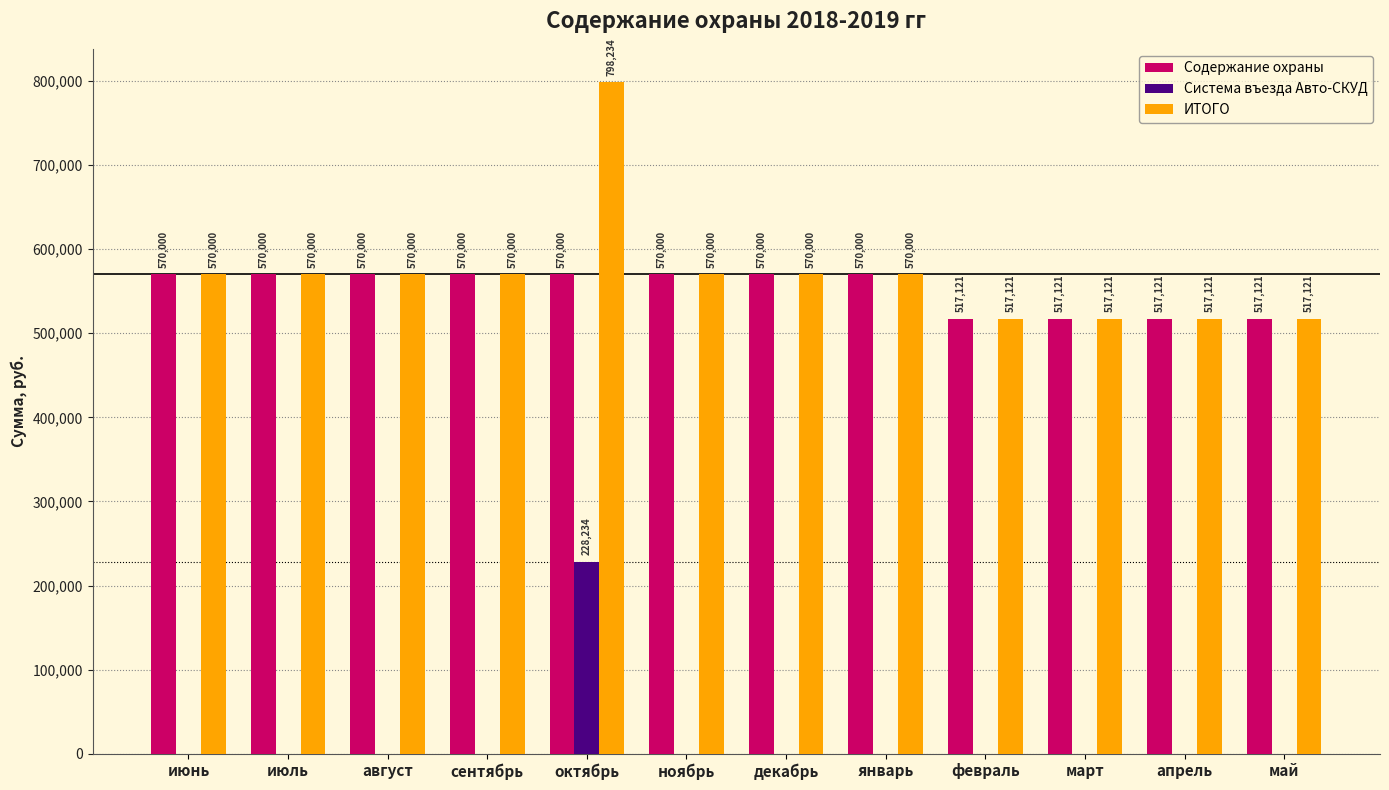

How many groups of bars are there?

12